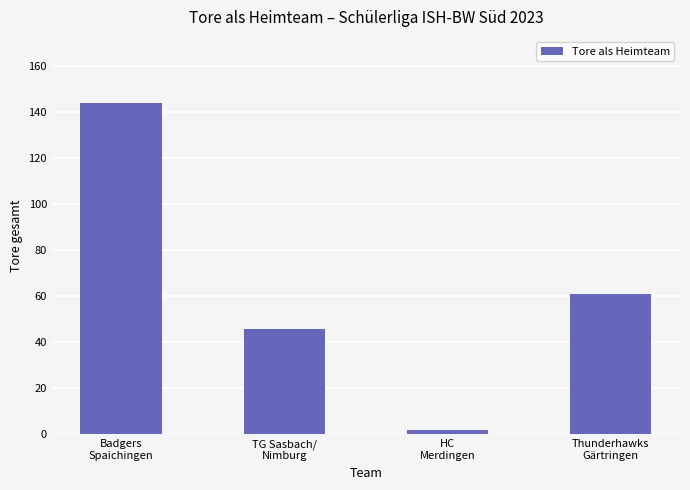

Are the bars horizontal?

No